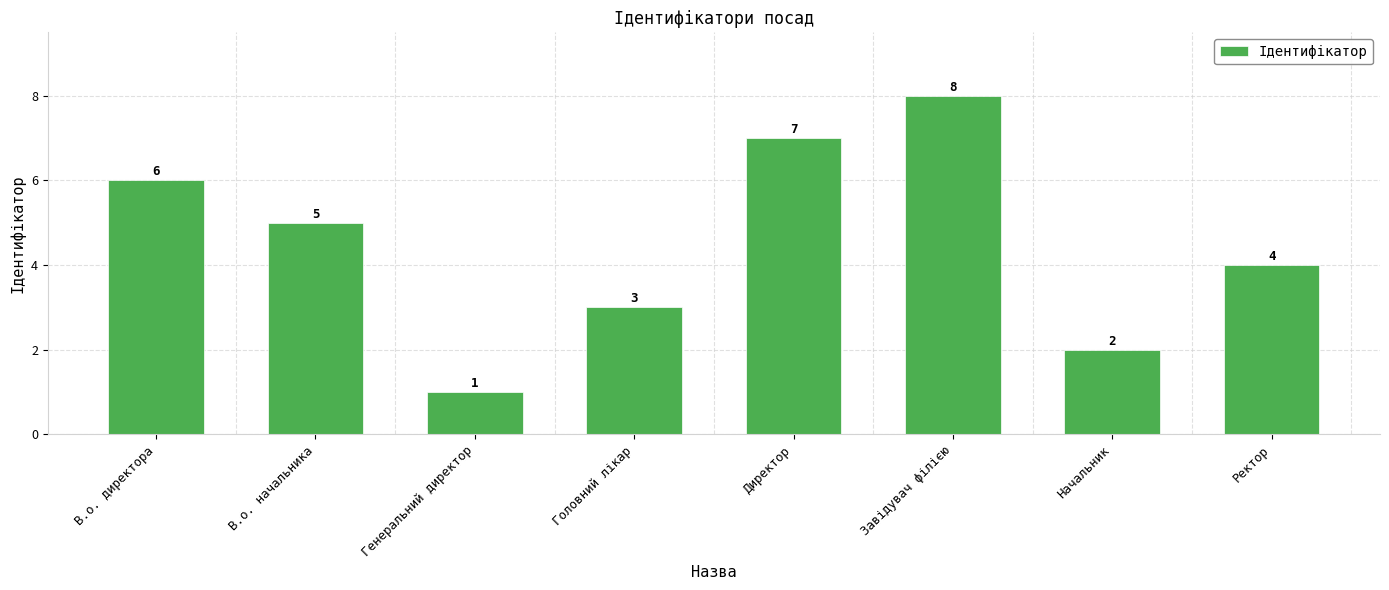

The chart shows a value of 6 at В.о. директора. True or false?

True